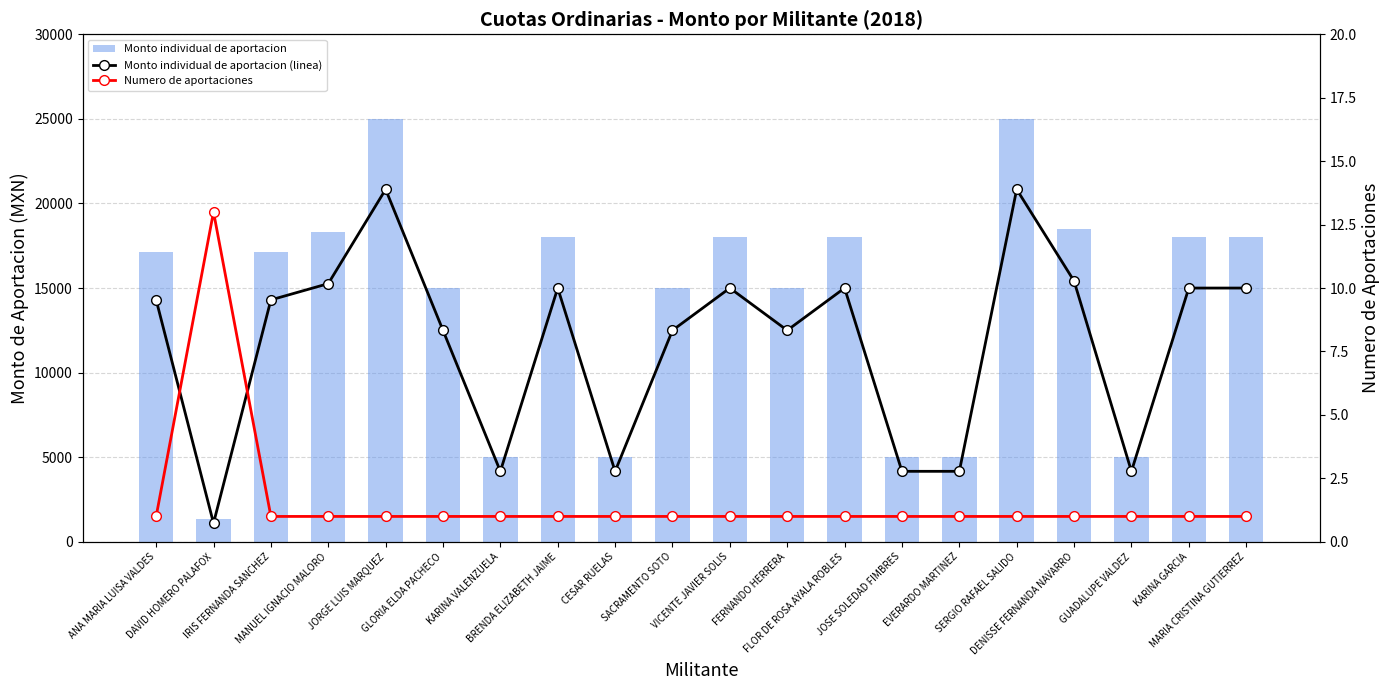

What is the average value of the Monto individual de aportacion series?

14122.6